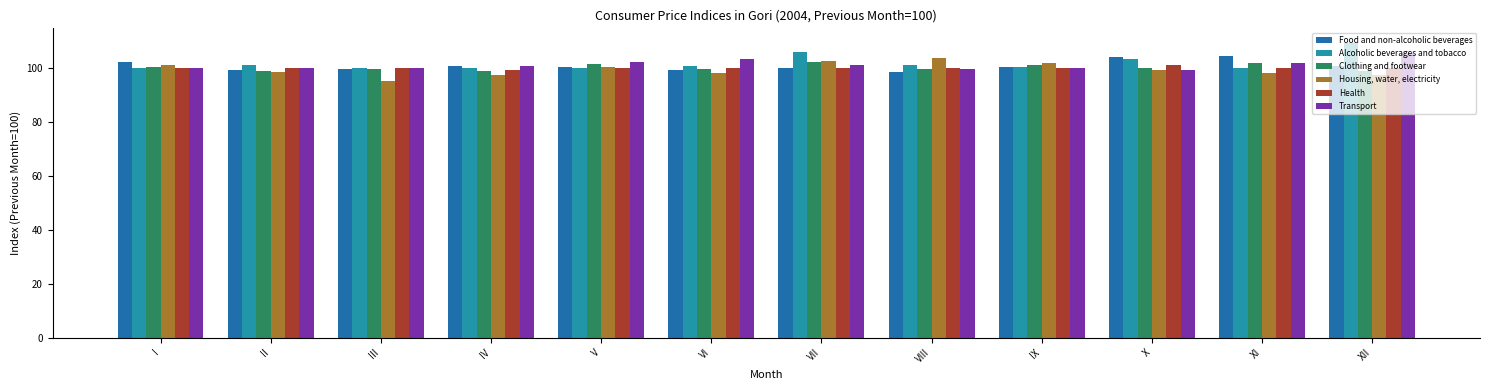

Where does the Clothing and footwear series first go above 99?

I